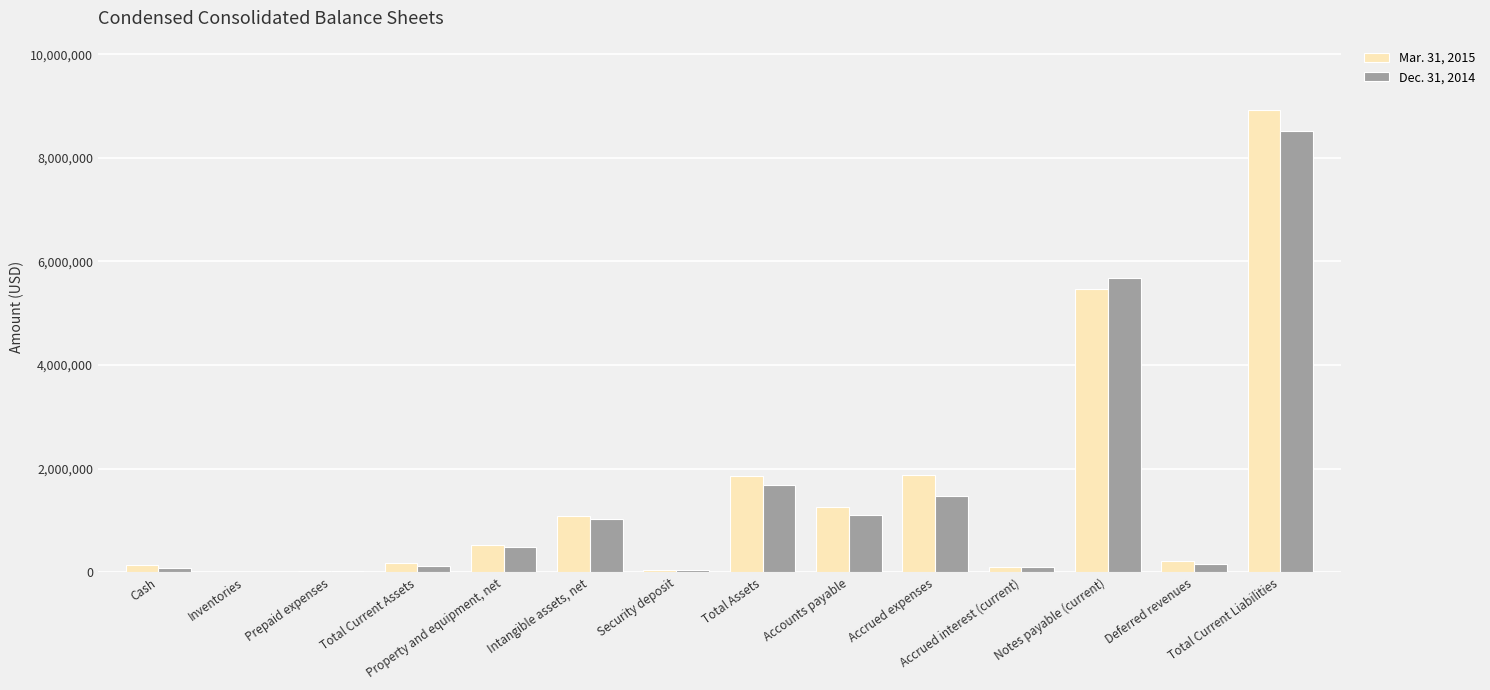

At which category is the sum across all series the highest?

Total Current Liabilities